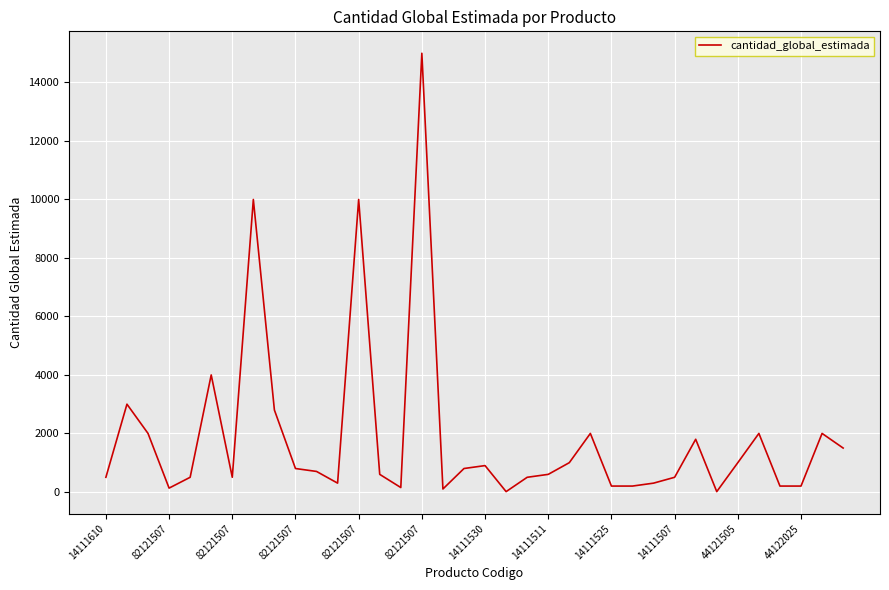

What is the difference between the maximum and minimum values?

14990